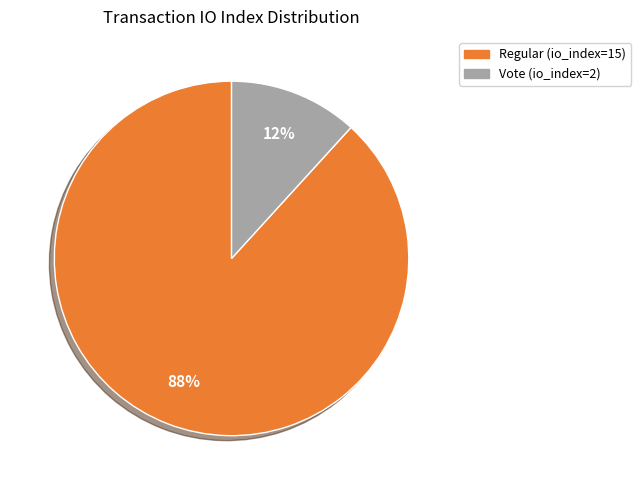

How many slices are in this pie chart?

2